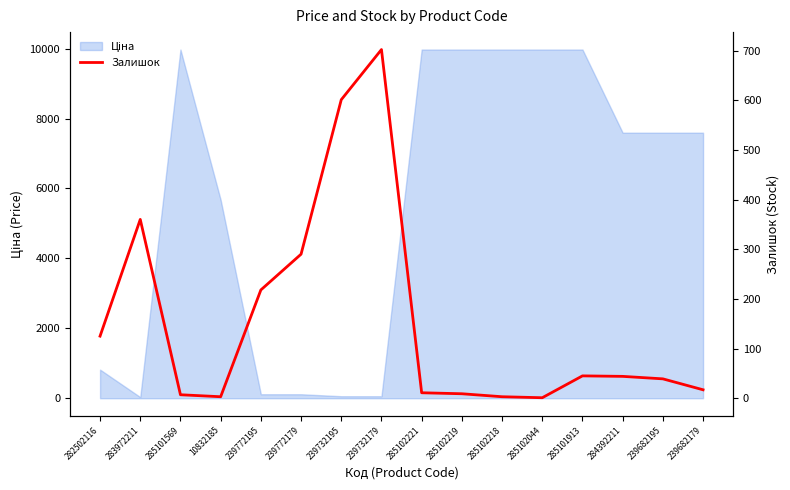

The chart shows a value of 83 at 282502116. True or false?

False